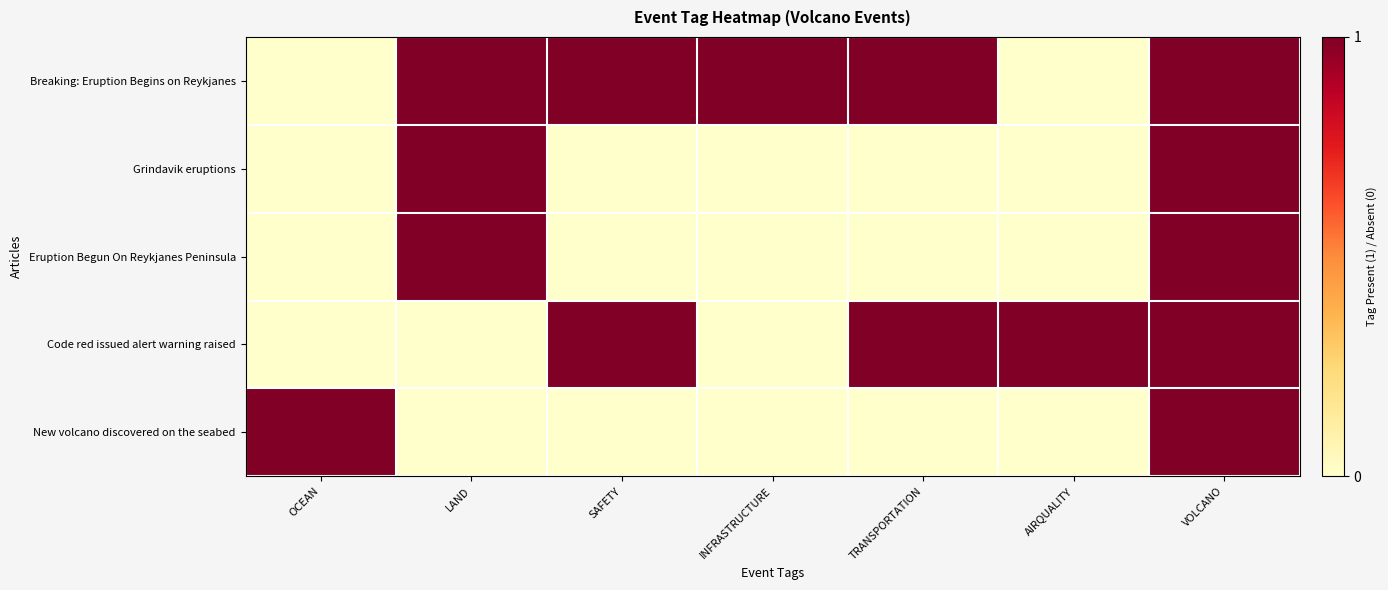

Between OCEAN and INFRASTRUCTURE, which series saw the biggest shift?

Breaking: Eruption Begins on Reykjanes